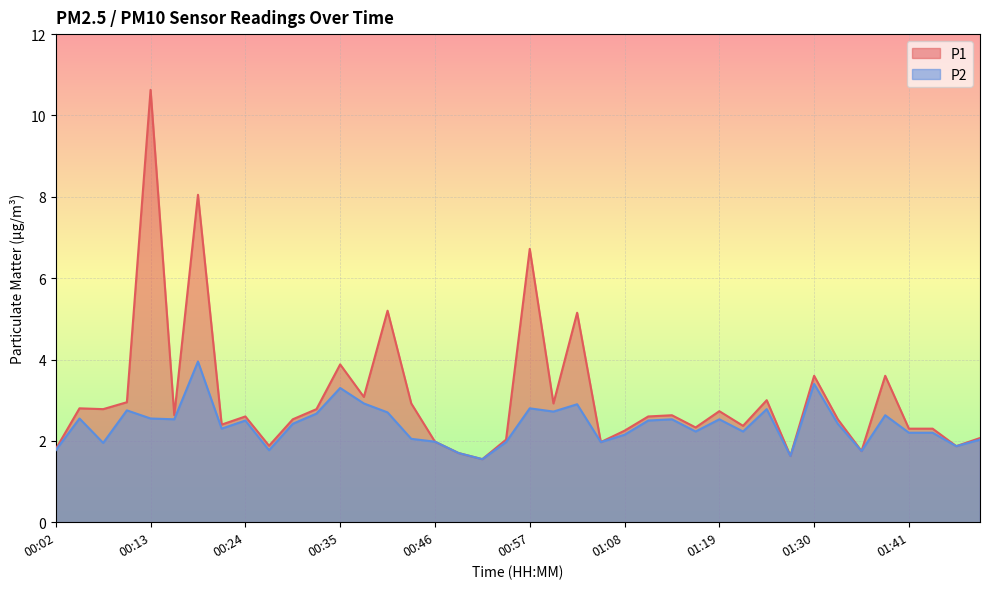

Between 01:08 and 01:13, which series saw the biggest shift?

P1